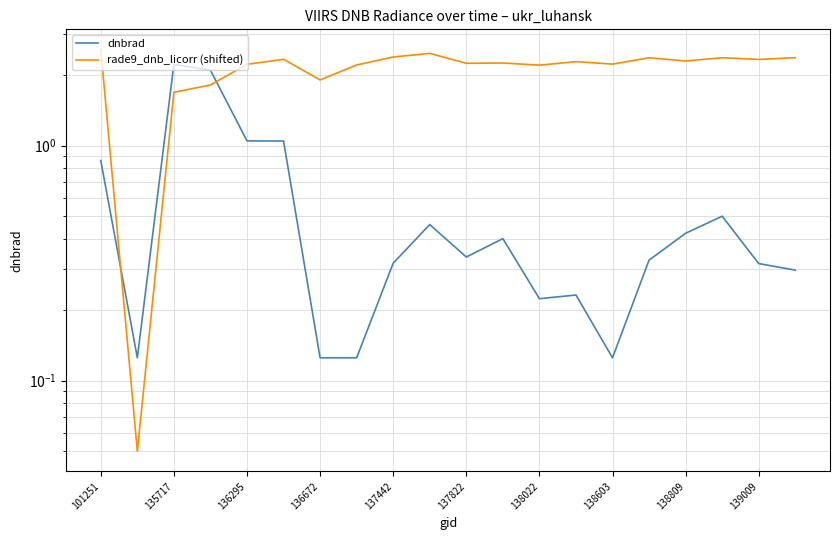

In rade9_dnb_licorr (shifted), how many points are lower than both neighbors (excluding endpoints)?

7